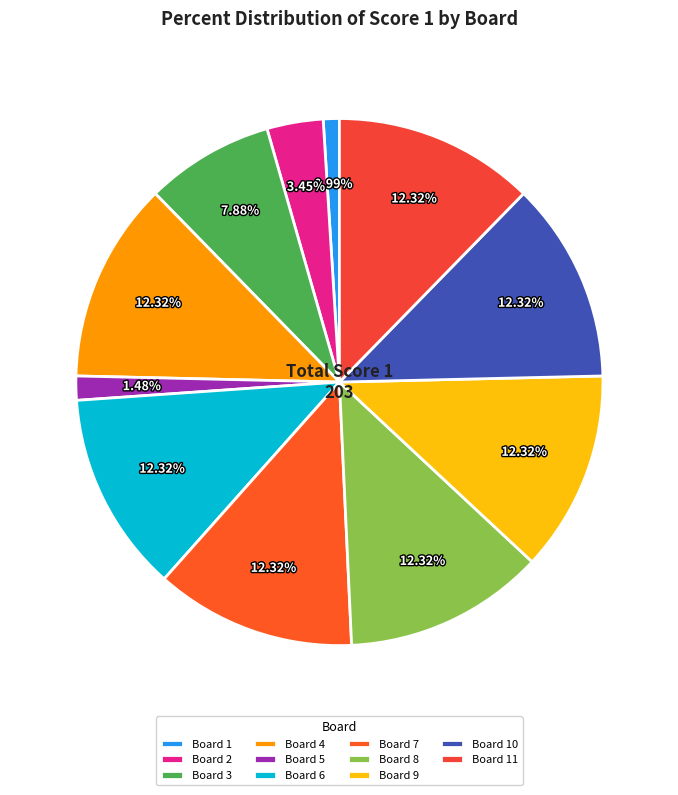

Count the number of slices in the pie.

11